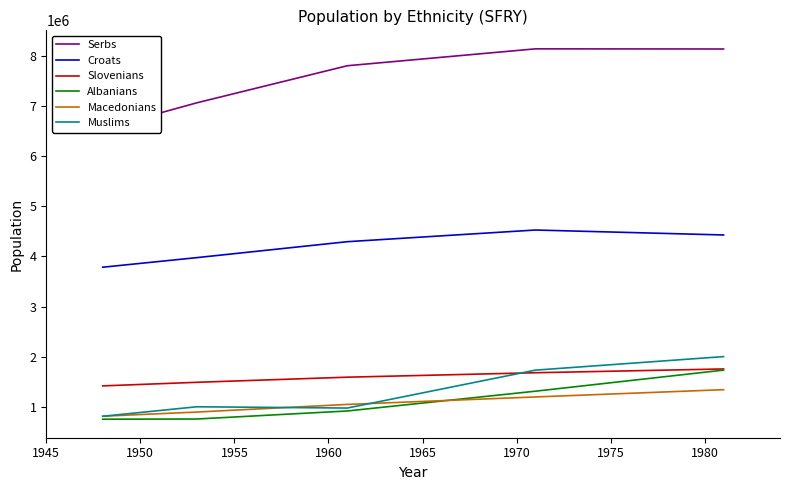

What is the lowest value of the Croats series?

3784353